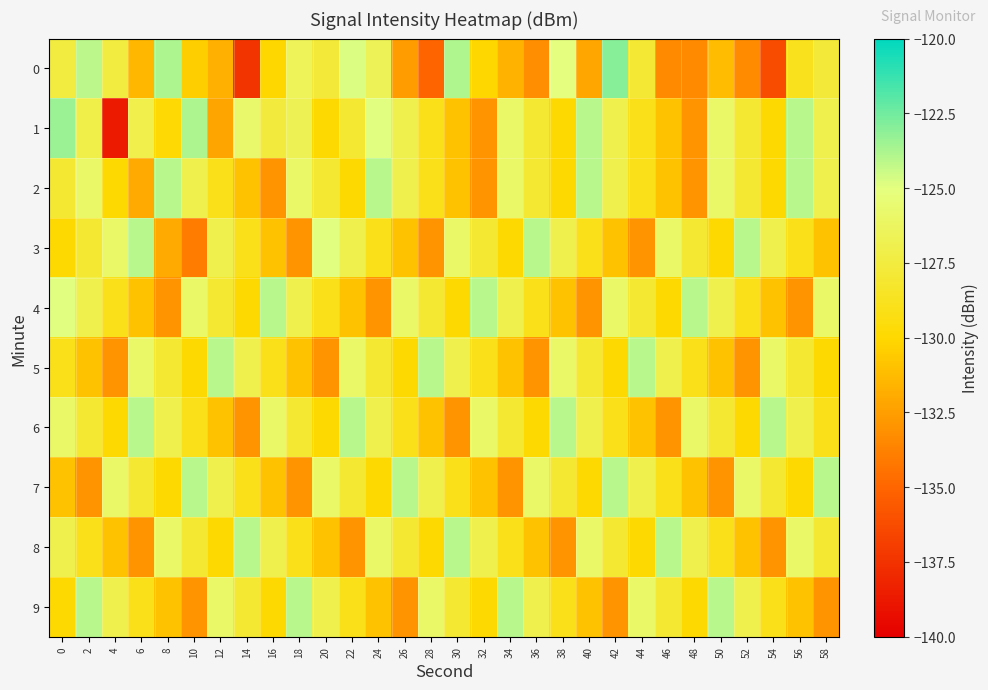

Rank the series by their maximum value, from highest to lowest.

row_0, row_1, row_2, row_3, row_4, row_5, row_6, row_7, row_8, row_9